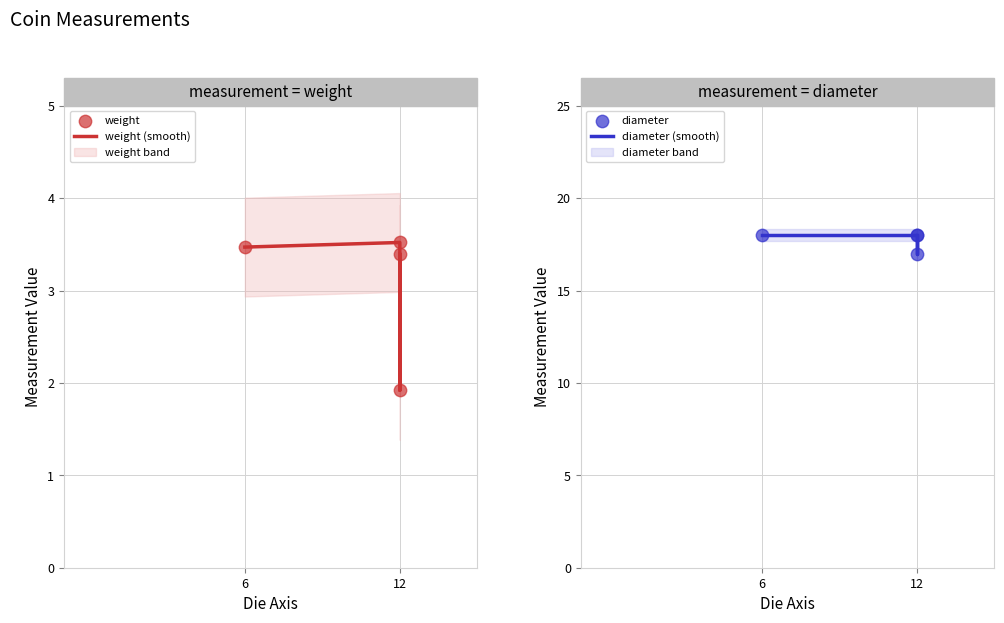

At which category is the sum across all series the highest?

6